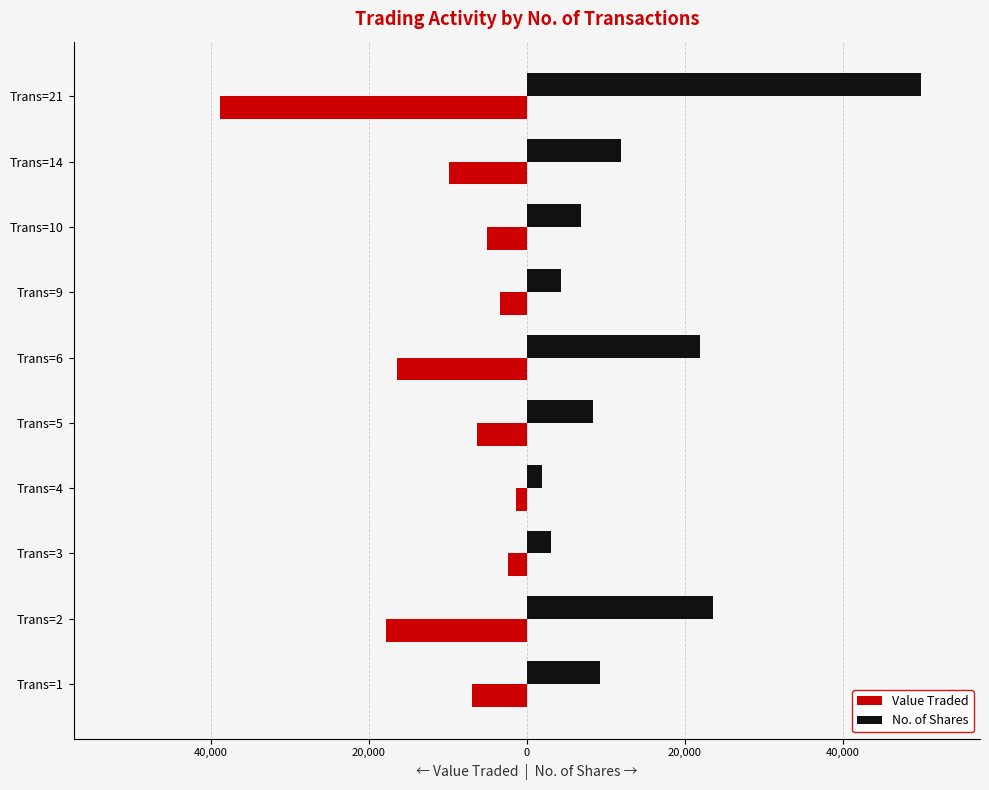

Reading left to right, extract all data points from this chart.

Value Traded: -6986	-17889	-2374	-1421	-6306	-16496	-3413	-5053	-9861	-38909
No. of Shares: 9305	23605	3105	1911	8434	21946	4353	6825	11984	49920